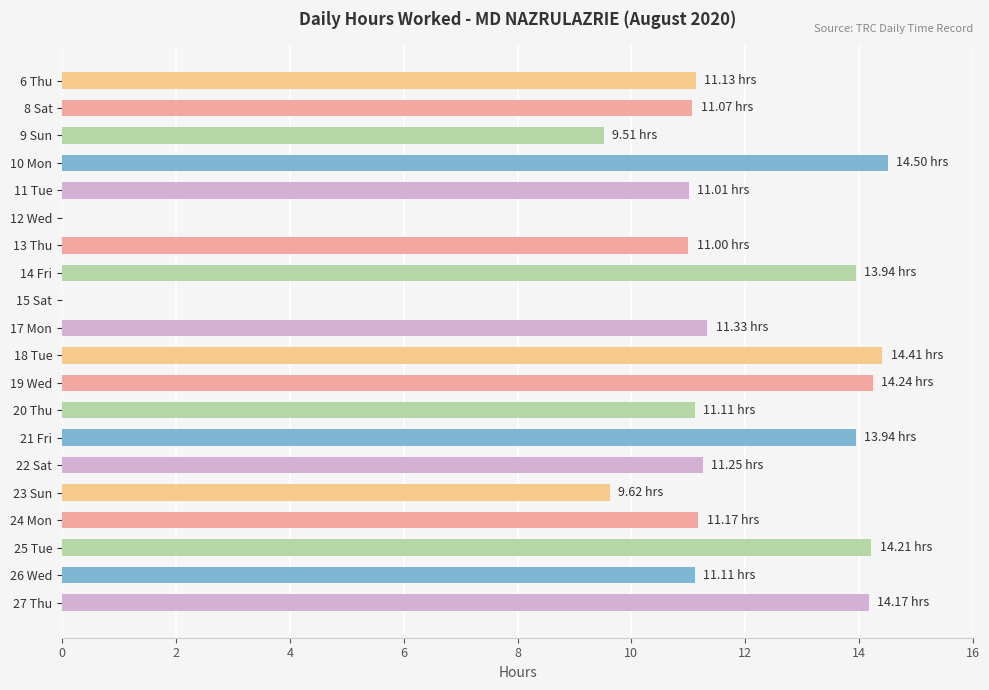

Approximately how many times larger is the value at 27 Thu compared to 10 Mon?

1.0